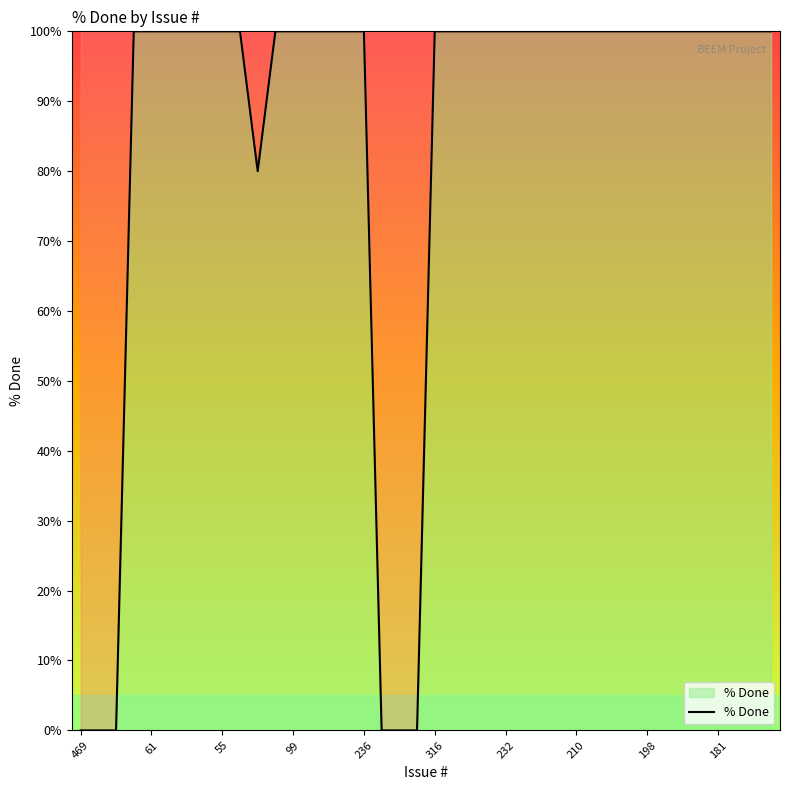

What is the greatest value displayed?

100